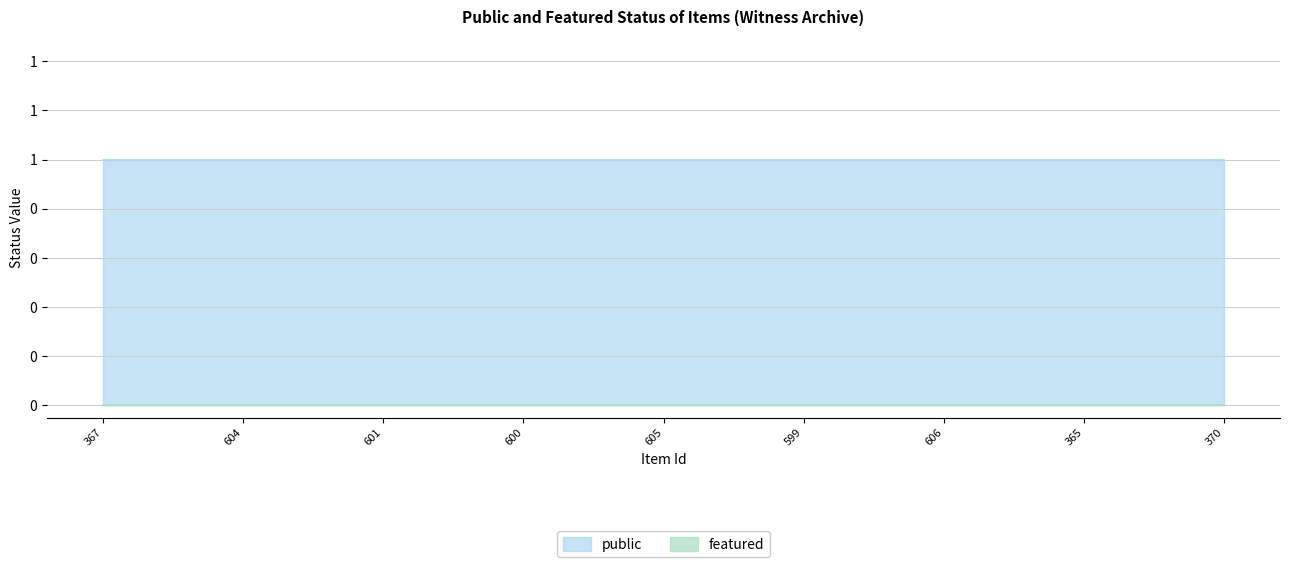

Which series has the largest range (max minus min)?

public